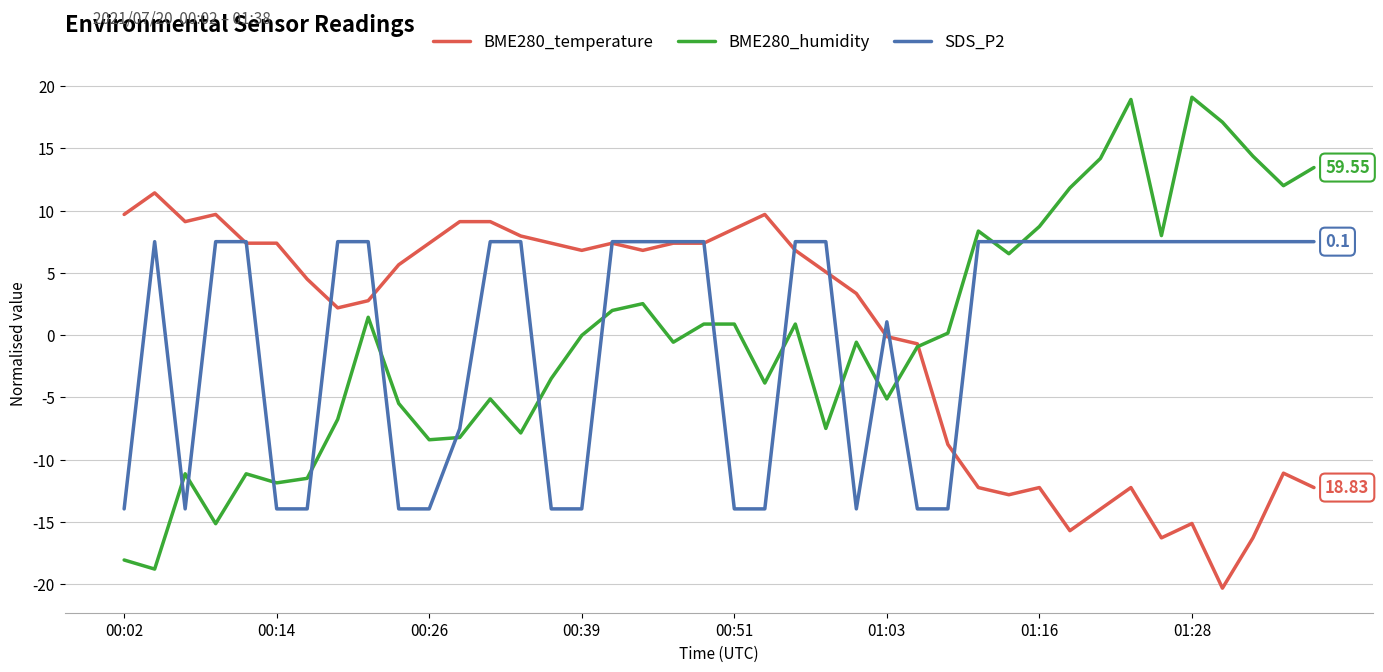

What is the lowest value of the SDS_P2 series?

-14.0